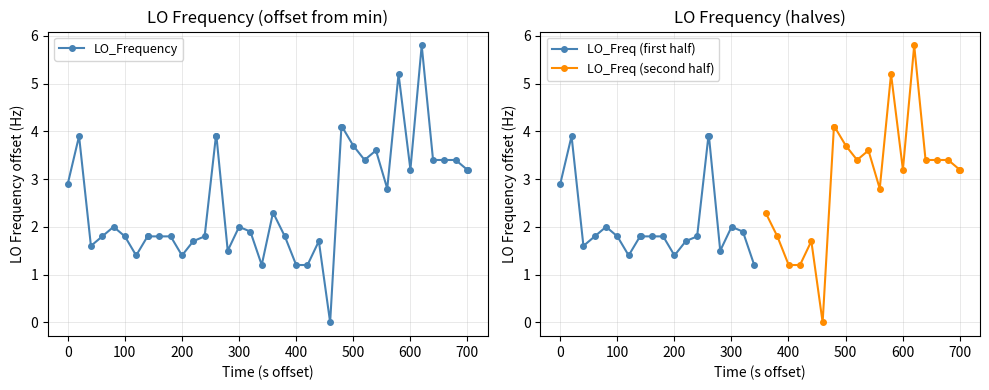

What is the maximum value for LO_Frequency?

5.8